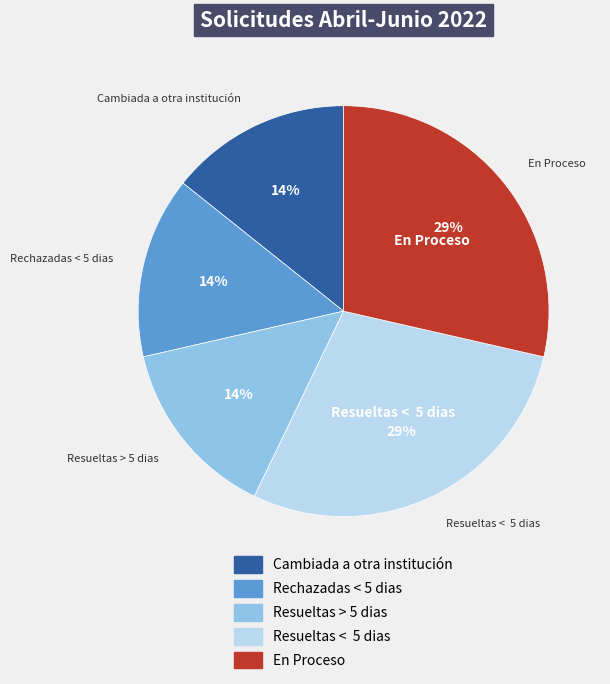

To the nearest percent, what portion does Cambiada a otra institución represent?

14%